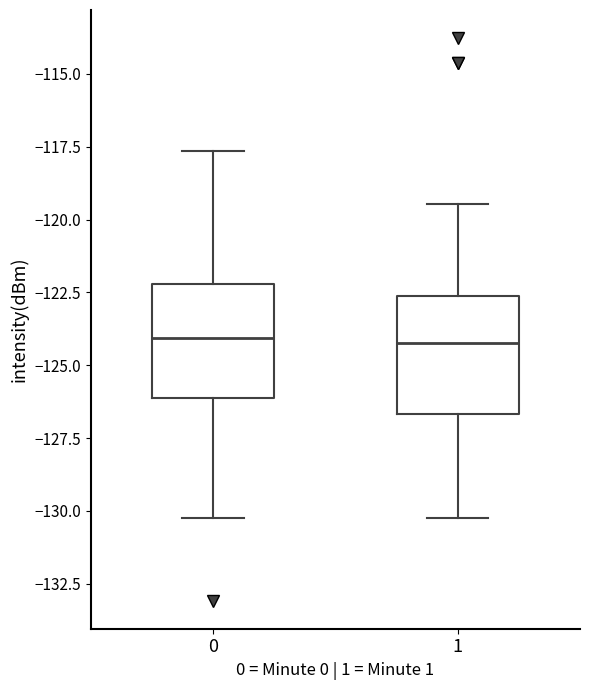

Where does the median line of the box at x = 1 sit on the y-axis? The values are not printed on the chart, so give them approximately, as read against the axis.

-124.0